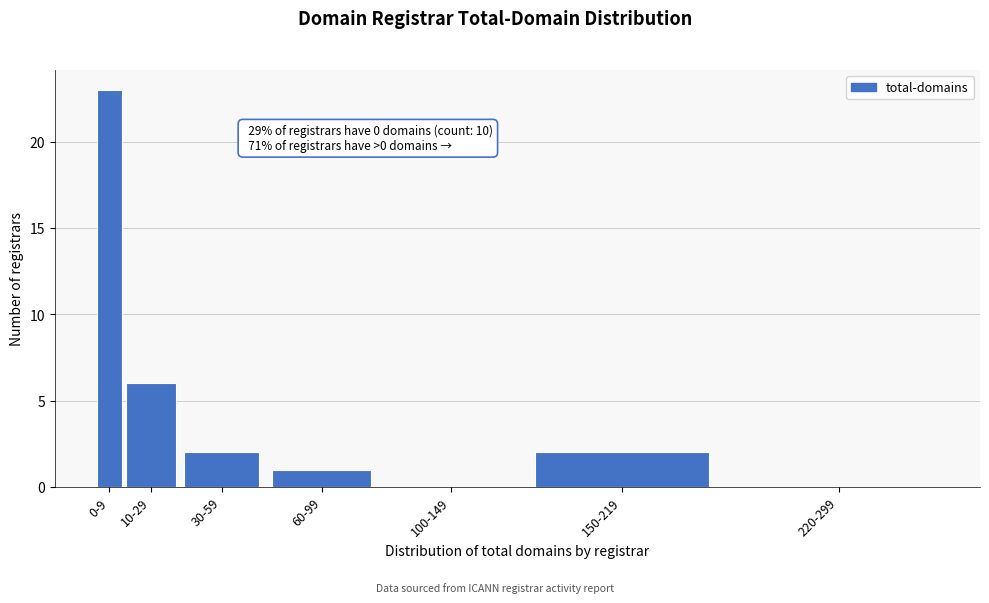

Reading left to right, transcribe all the data shown in this chart.

0-9=23	10-29=6	30-59=2	60-99=1	100-149=0	150-219=2	220-299=0